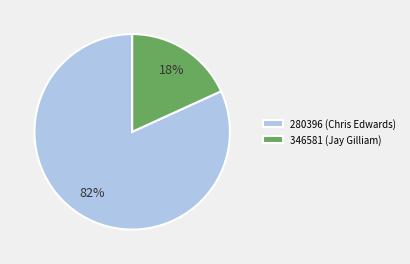

What is the largest slice in the pie chart?

280396 (Chris Edwards)